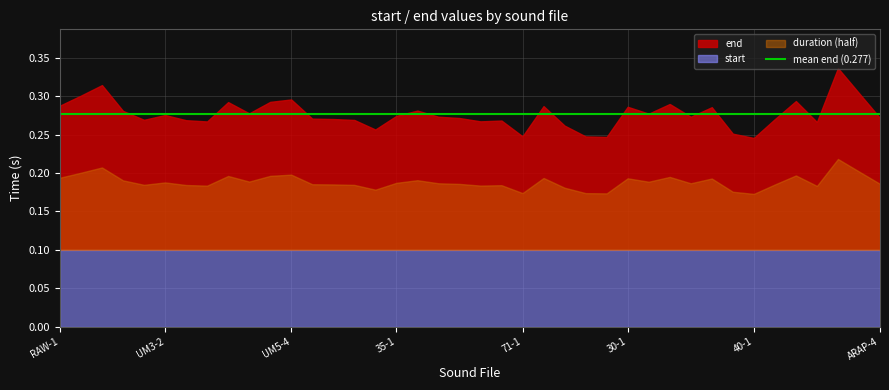

Is it true that end equals 0.2 at 60-2?

False